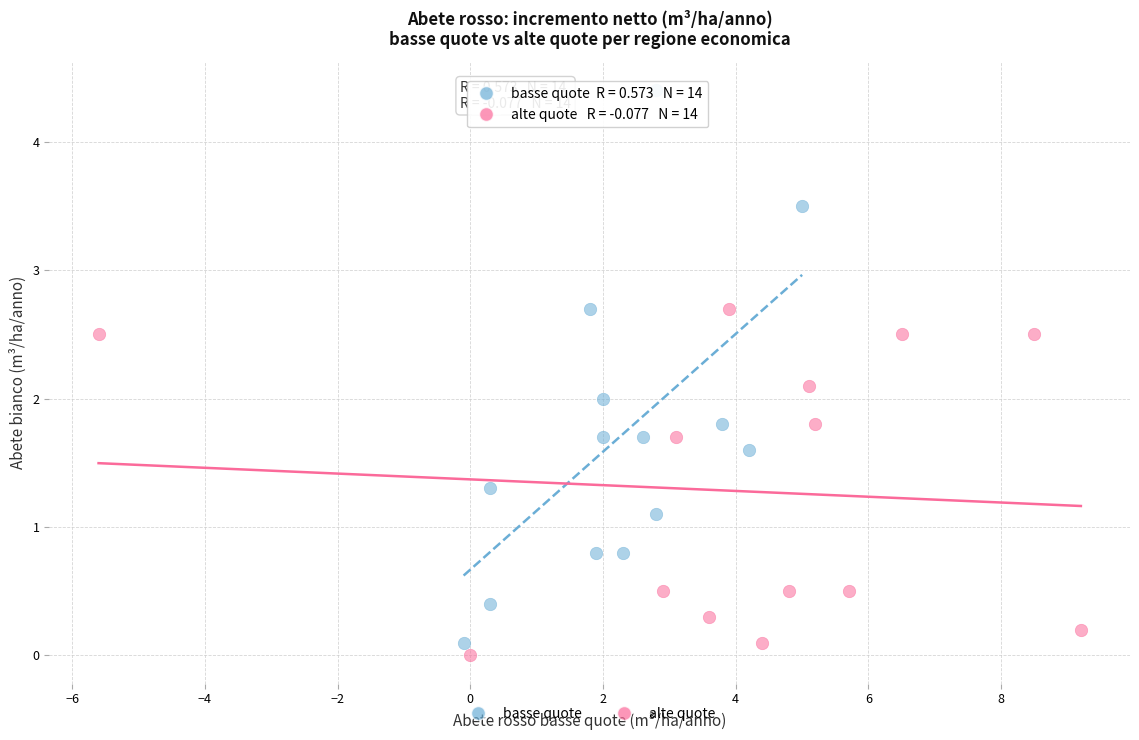

Which series has the largest Y range (max minus min)?

basse quote